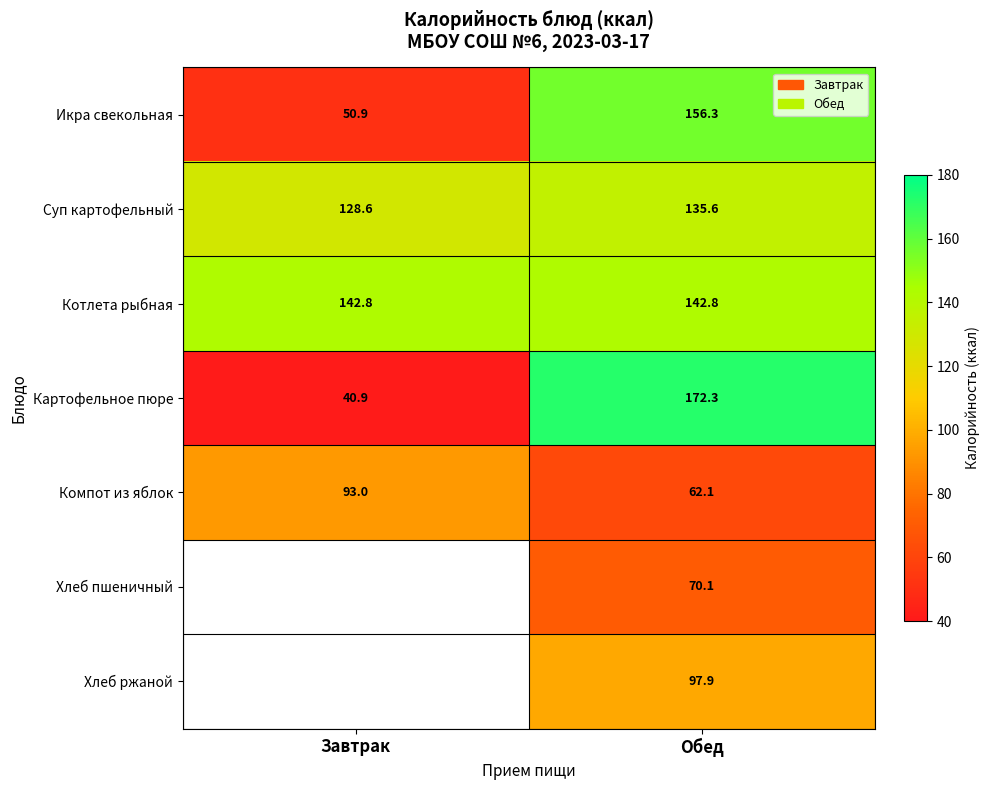

What is the approximate value of Икра свекольная at Обед?

156.3